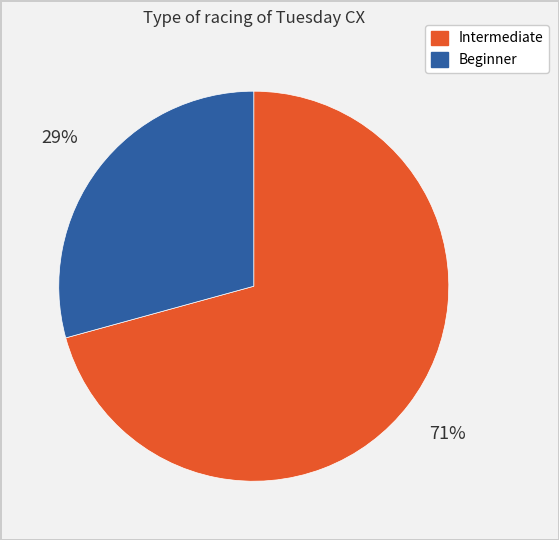

Which category has the smallest portion of the pie?

Beginner